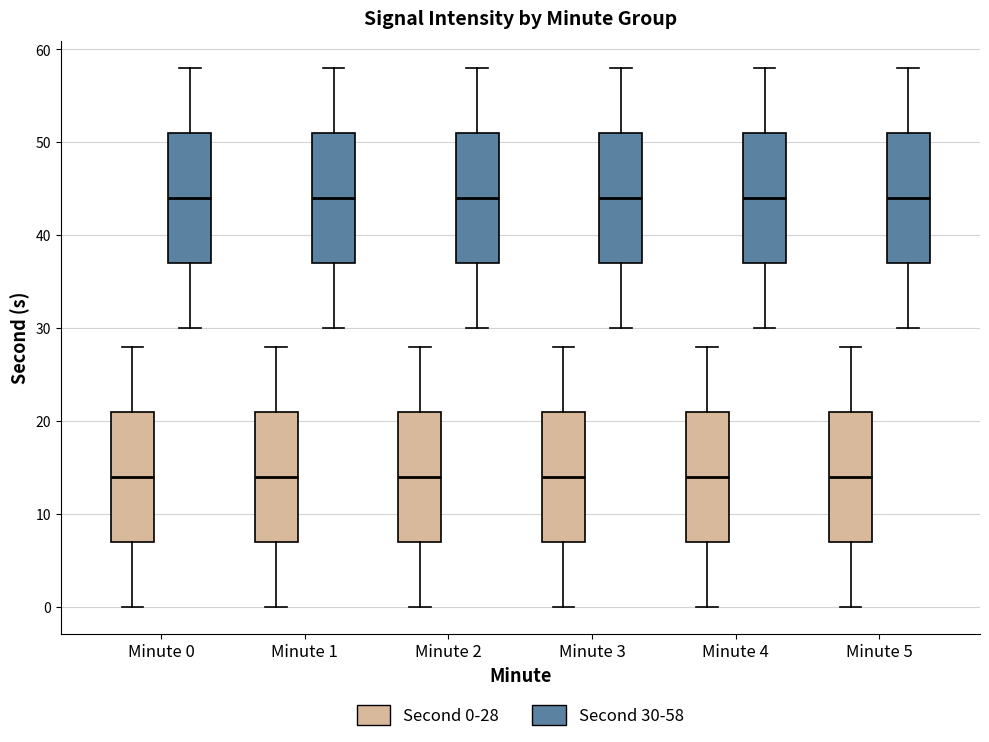

Reading left to right, read every box against the y-axis: the position of its median line, the range the box covers, and the ends of its whiskers. The values are not printed on the chart, so give them approximately, as read against the axis.

Minute 0 (Second 0-28): median 14, box 7 to 21, whiskers 0 to 28
Minute 0 (Second 30-58): median 44, box 37 to 51, whiskers 30 to 58
Minute 1 (Second 0-28): median 14, box 7 to 21, whiskers 0 to 28
Minute 1 (Second 30-58): median 44, box 37 to 51, whiskers 30 to 58
Minute 2 (Second 0-28): median 14, box 7 to 21, whiskers 0 to 28
Minute 2 (Second 30-58): median 44, box 37 to 51, whiskers 30 to 58
Minute 3 (Second 0-28): median 14, box 7 to 21, whiskers 0 to 28
Minute 3 (Second 30-58): median 44, box 37 to 51, whiskers 30 to 58
Minute 4 (Second 0-28): median 14, box 7 to 21, whiskers 0 to 28
Minute 4 (Second 30-58): median 44, box 37 to 51, whiskers 30 to 58
Minute 5 (Second 0-28): median 14, box 7 to 21, whiskers 0 to 28
Minute 5 (Second 30-58): median 44, box 37 to 51, whiskers 30 to 58